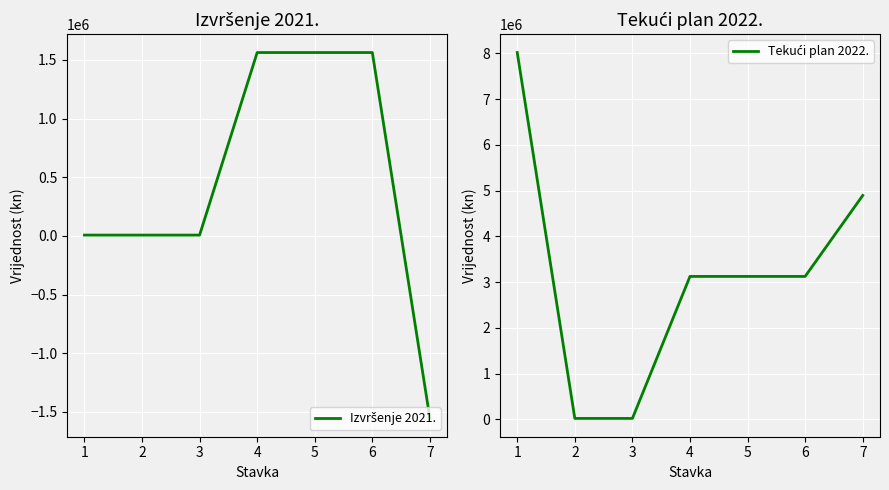

What is the difference between the maximum and second lowest values in the Tekući plan 2022. series?

8000000.0